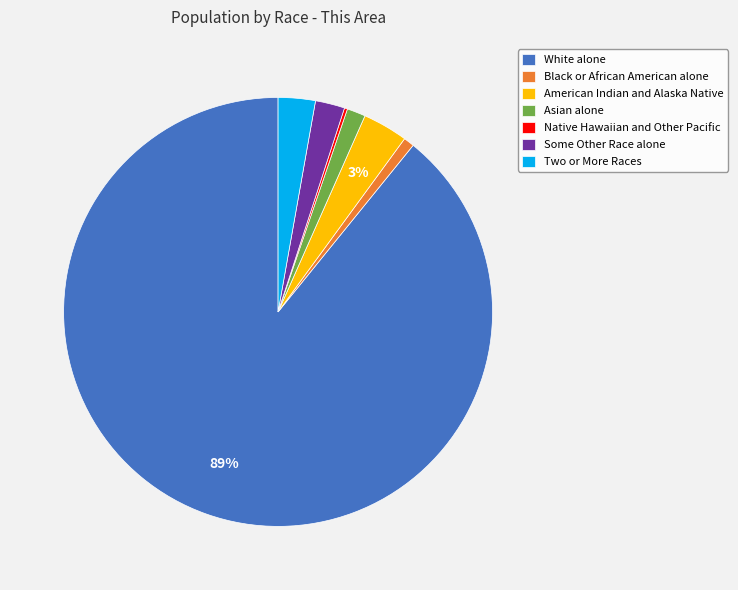

What is the largest slice in the pie chart?

White alone